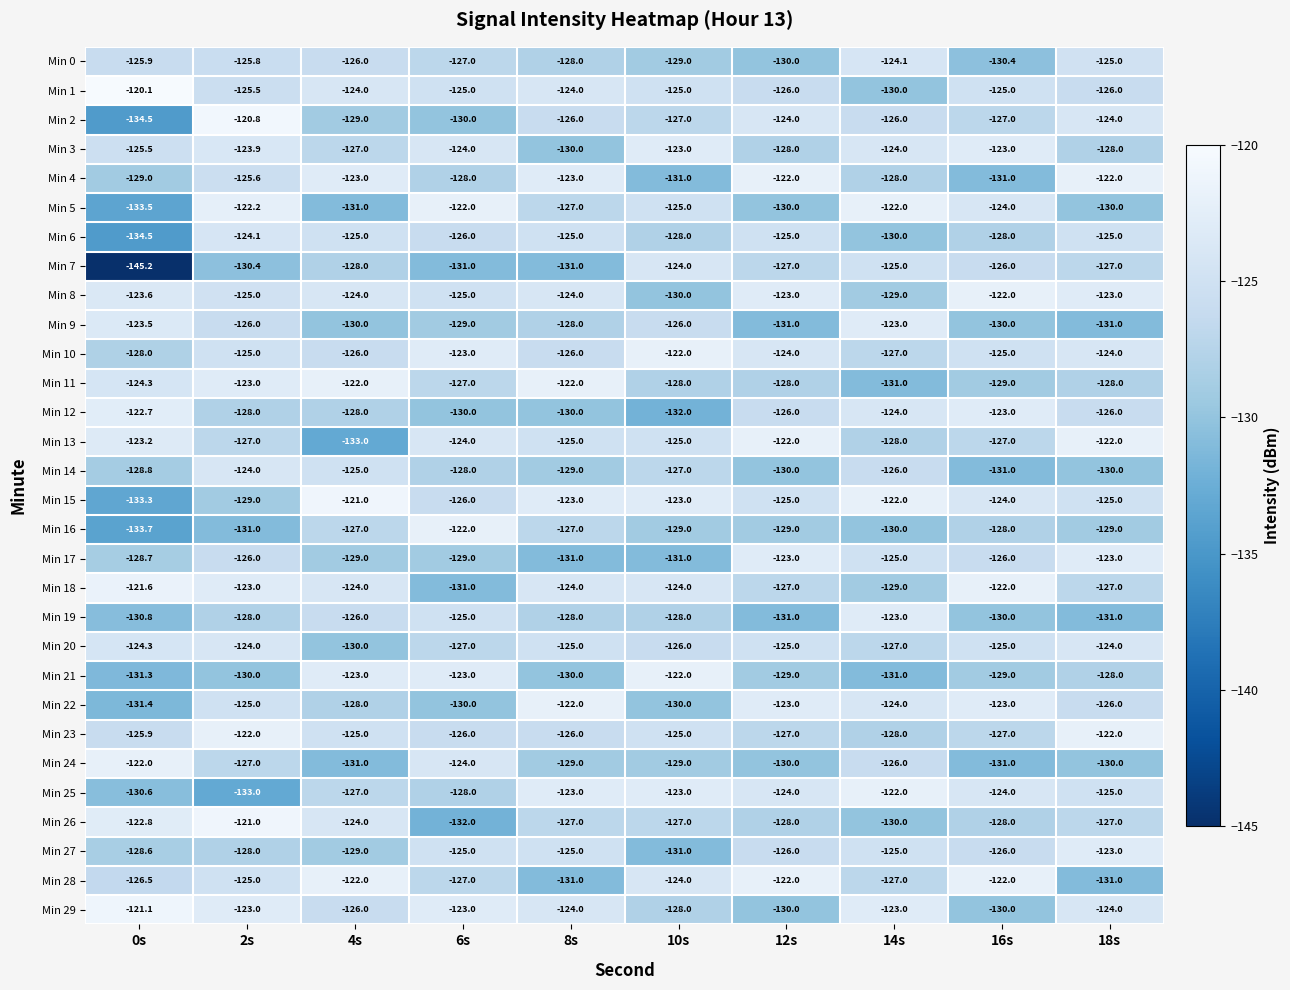

How many Min 4 values are between -129 and -123?

6